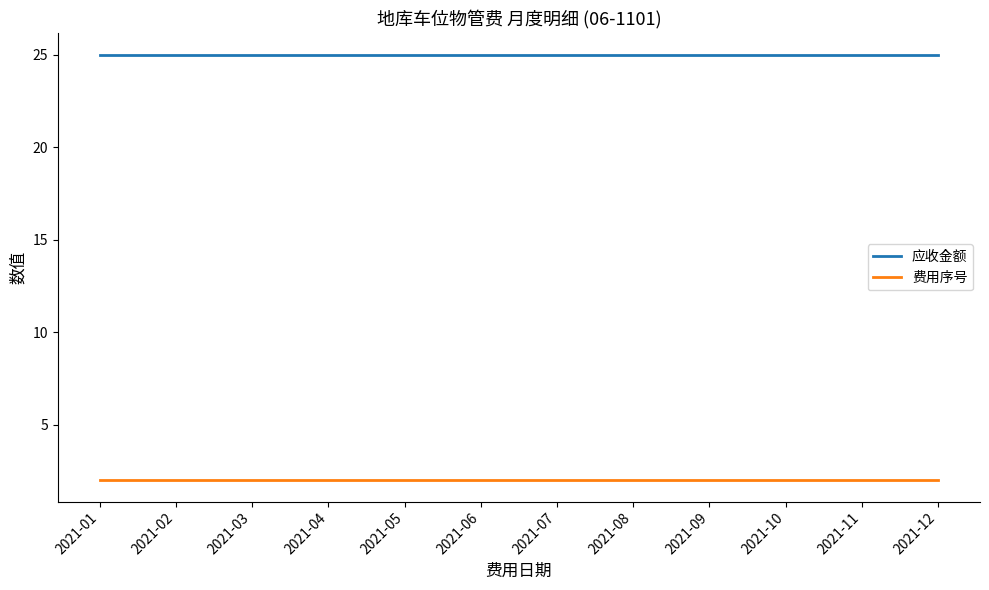

What is the difference between the highest and lowest values at 2021-11?

23